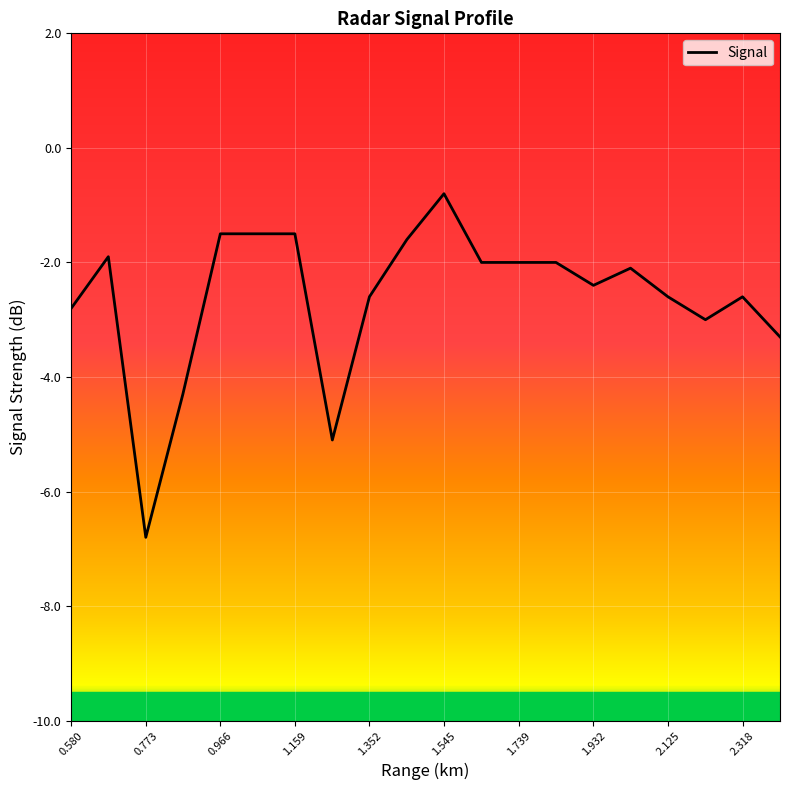

Does the chart display data point markers on the line(s)?

No